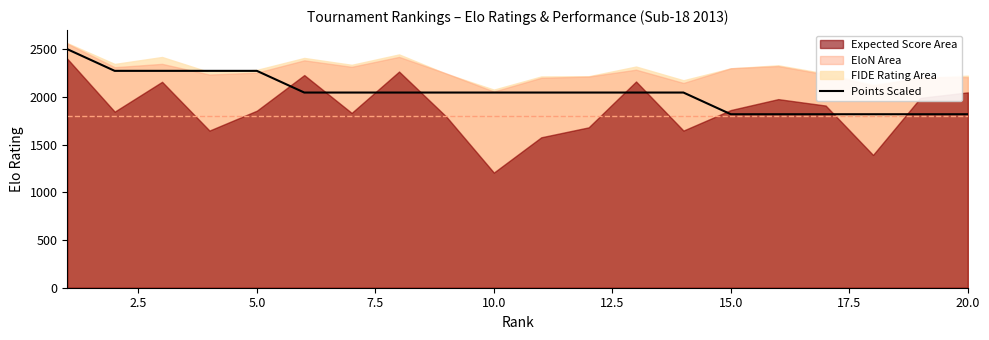

What is the sum of all values?

40909.1